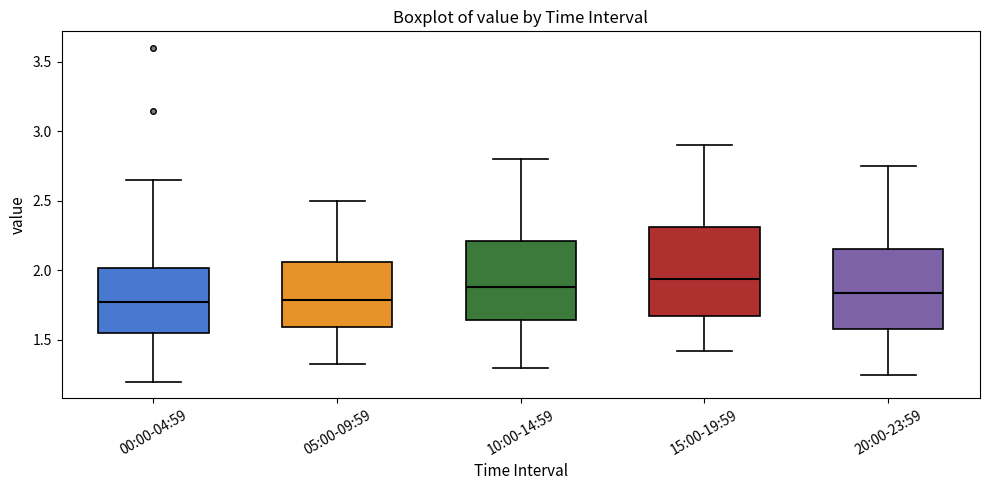

Where is the upper edge of the box for 05:00-09:59 on the y-axis? The values are not printed on the chart, so give them approximately, as read against the axis.

2.05